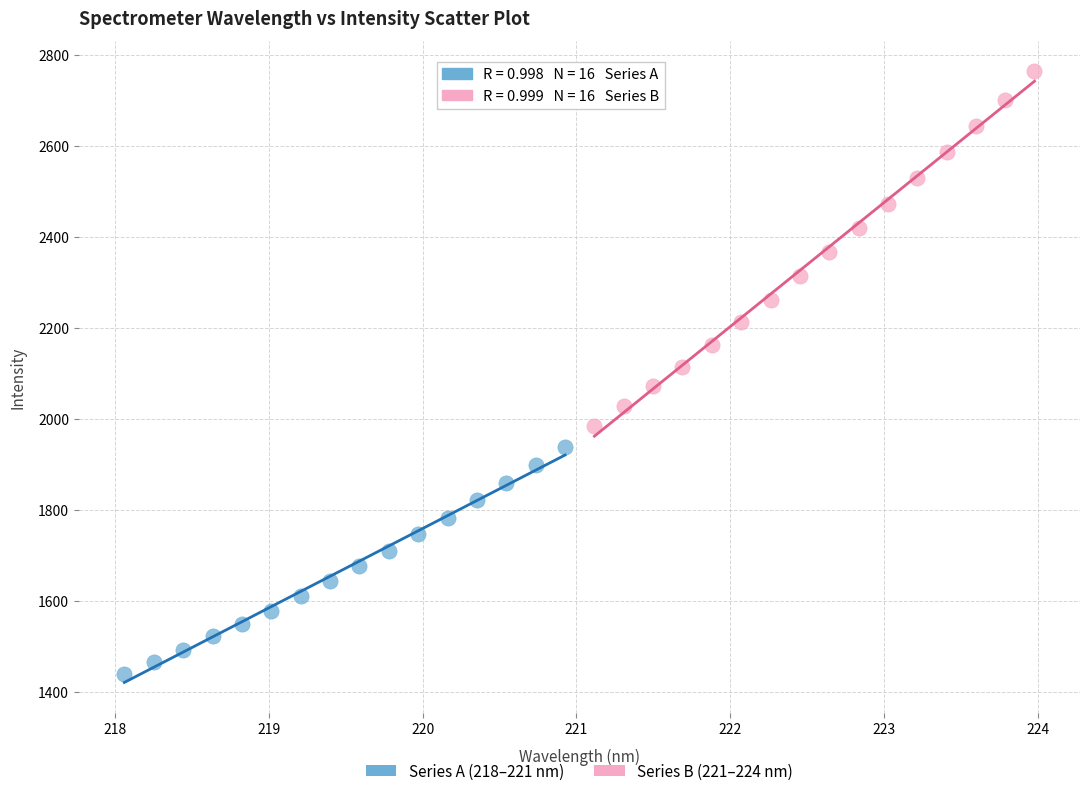

Which series contains the lowest Y value?

Series A (218–221 nm)